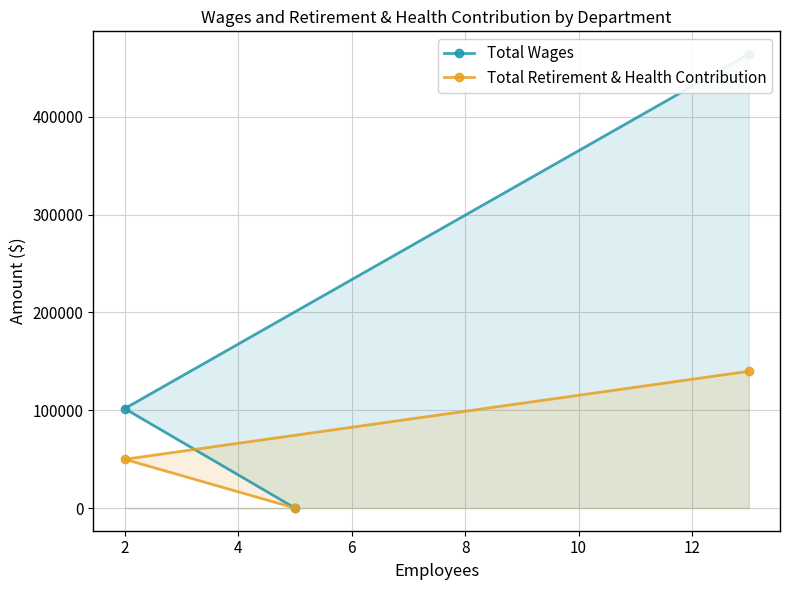

Which series has the widest spread of values?

Total Wages